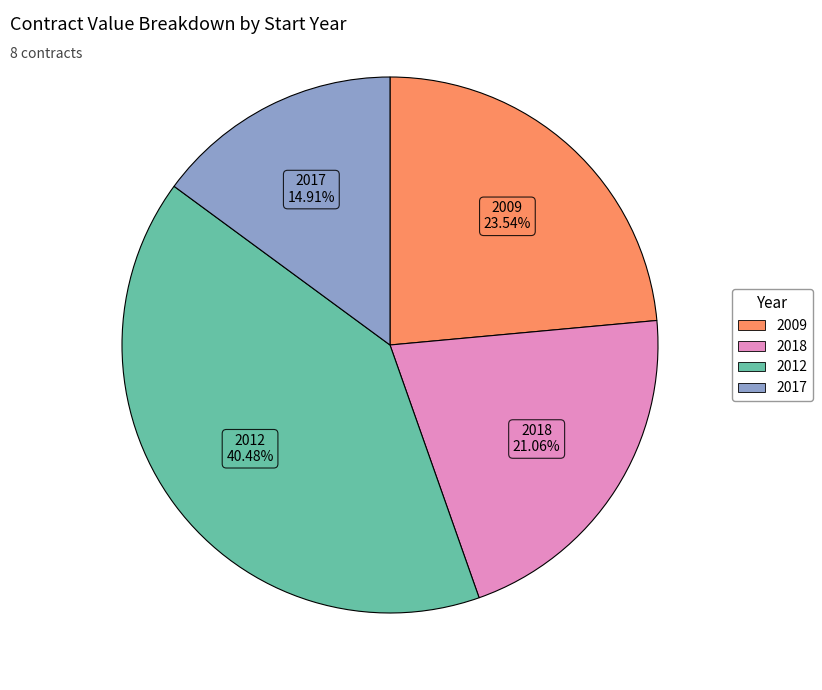

Does any single category account for the majority?

No